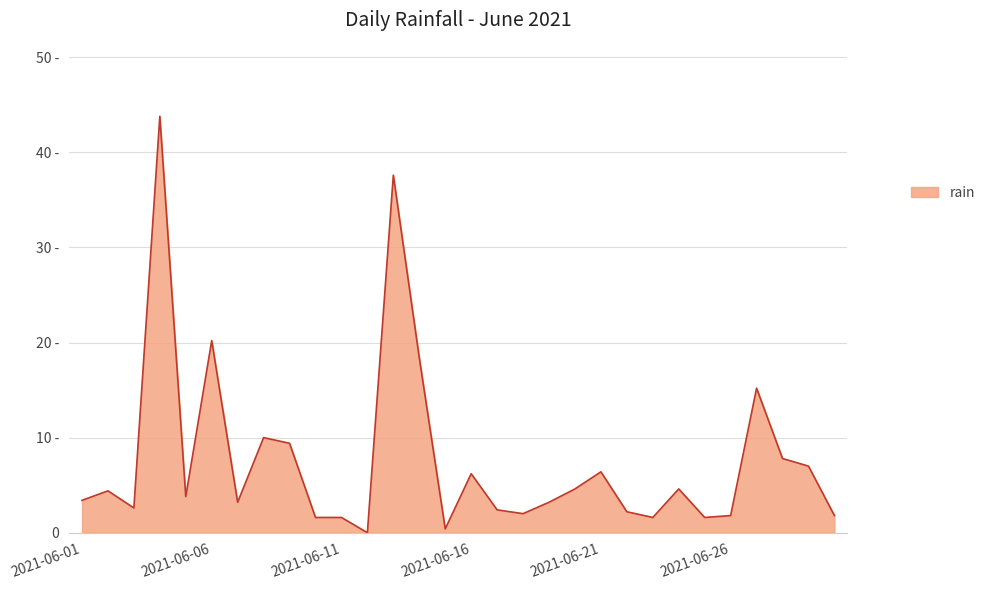

Does the chart display data point markers on the line(s)?

No